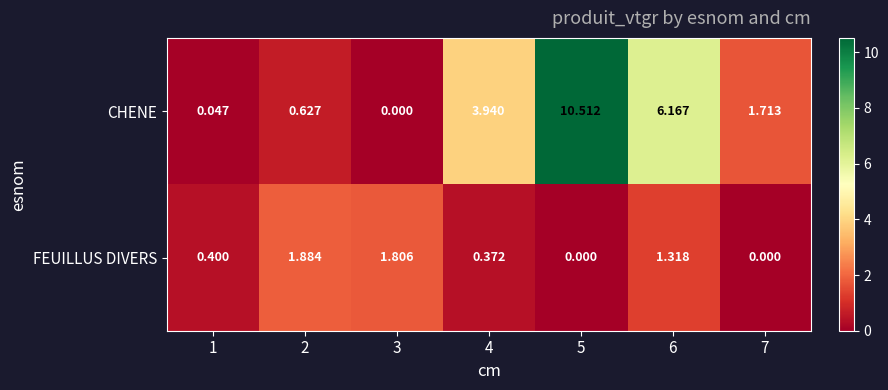

Rank the series by their maximum value, from highest to lowest.

CHENE, FEUILLUS DIVERS